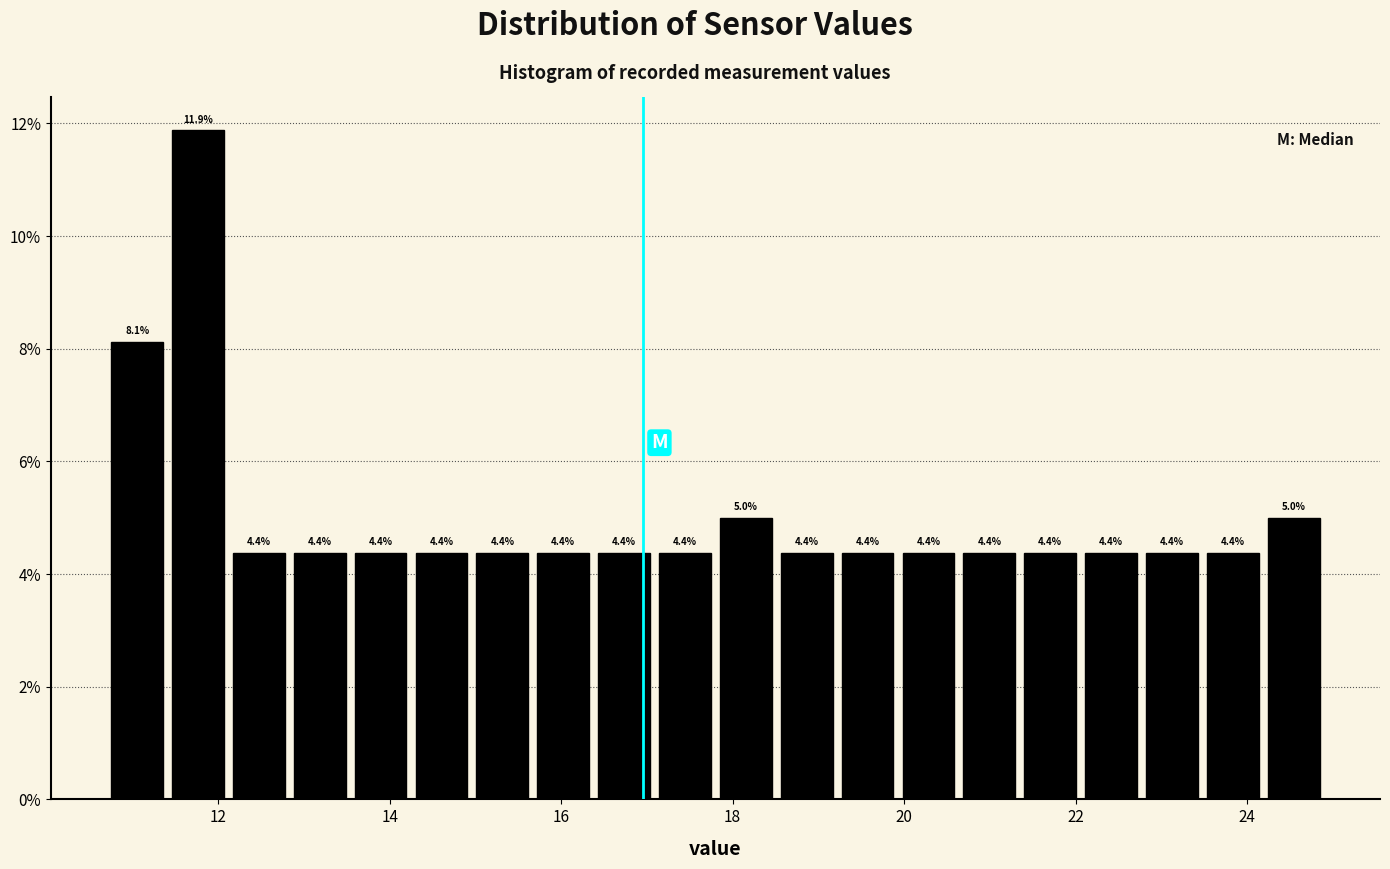

Read against the x-axis, roughly where is the centre of the tallest bar?

11.8